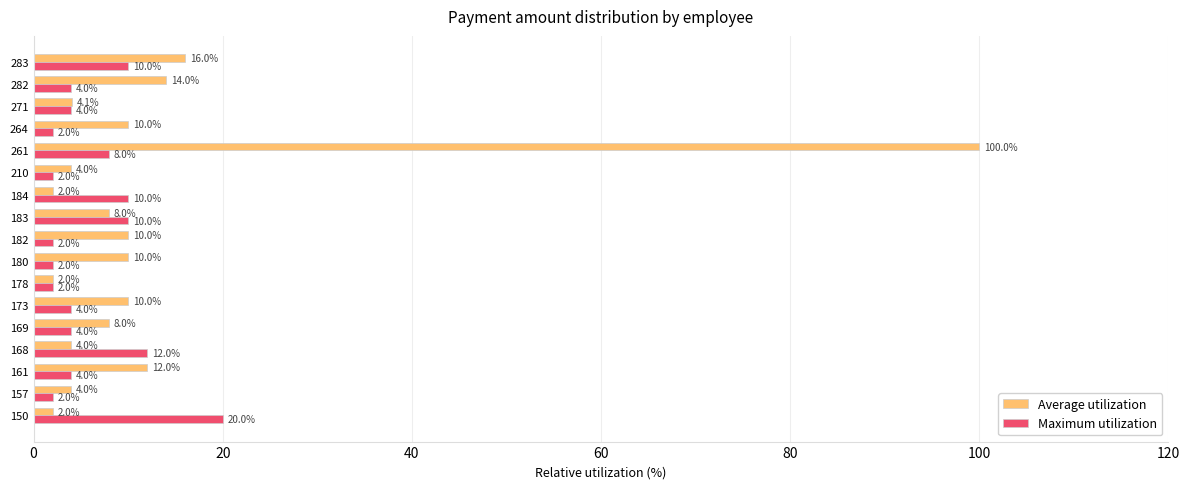

What is the spread (max minus min) of values at 157?

2.0